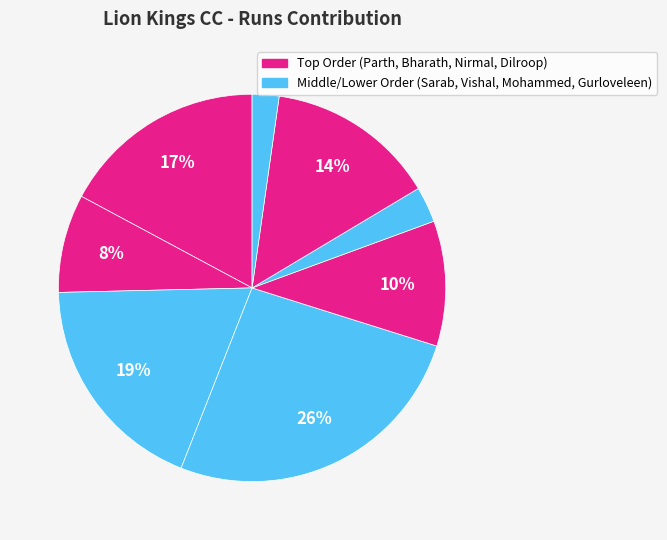

How many slices are in this pie chart?

8